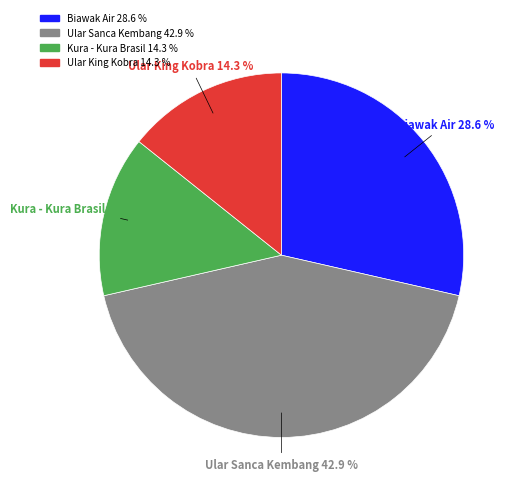

Is there any slice that represents more than half of the pie?

No